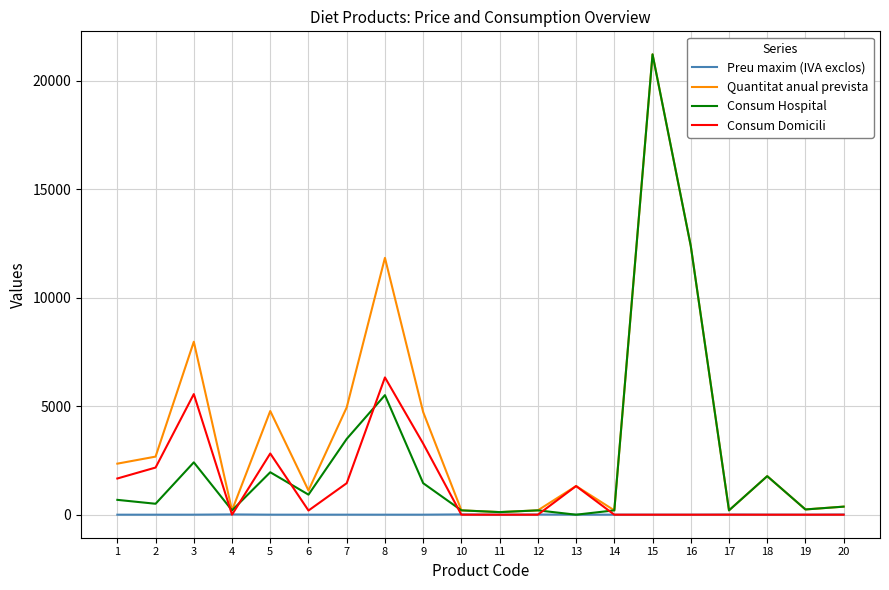

Rank the series at 5 from lowest to highest value.

Preu maxim (IVA exclos), Consum Hospital, Consum Domicili, Quantitat anual prevista